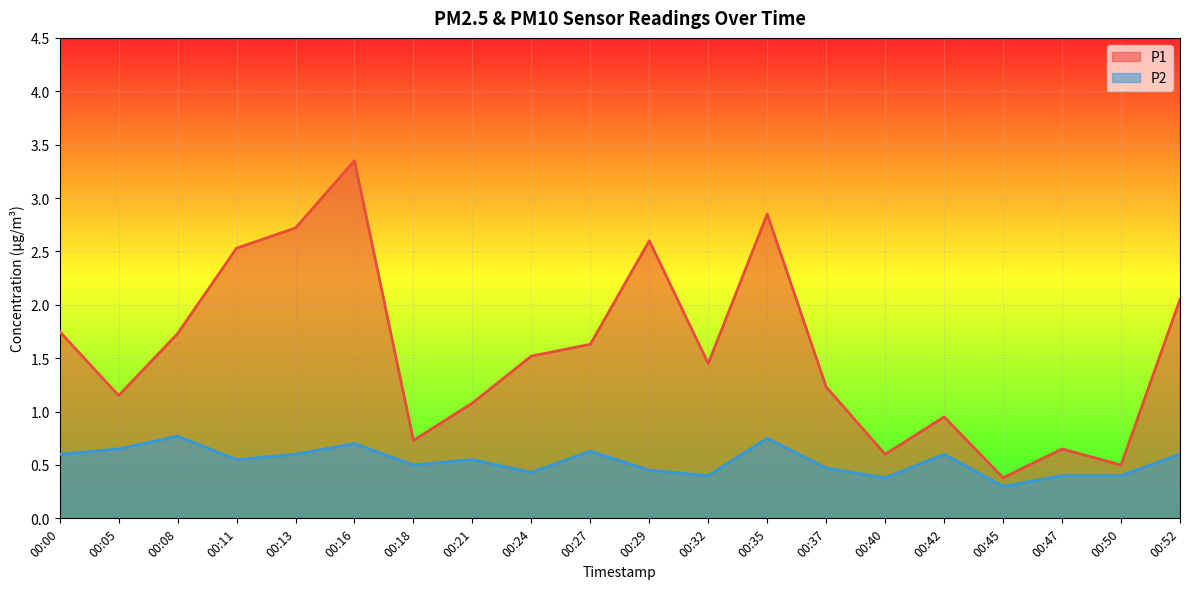

The P2 series shows 0.5 at 00:32. True or false?

False